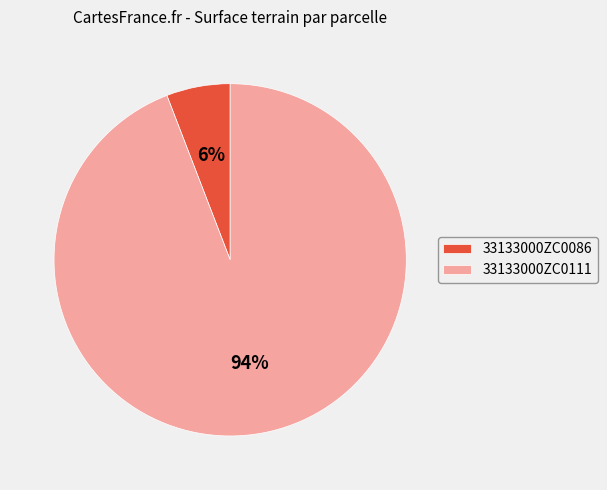

Combined, do 33133000ZC0086 and 33133000ZC0111 account for over 50%?

Yes